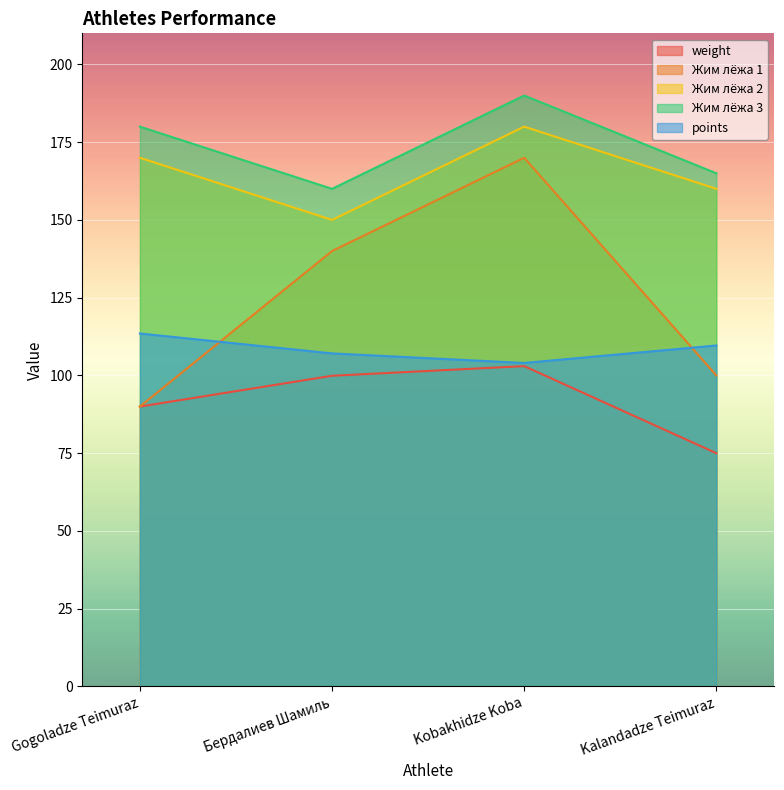

At which label is points closest to 108?

Бердалиев Шамиль